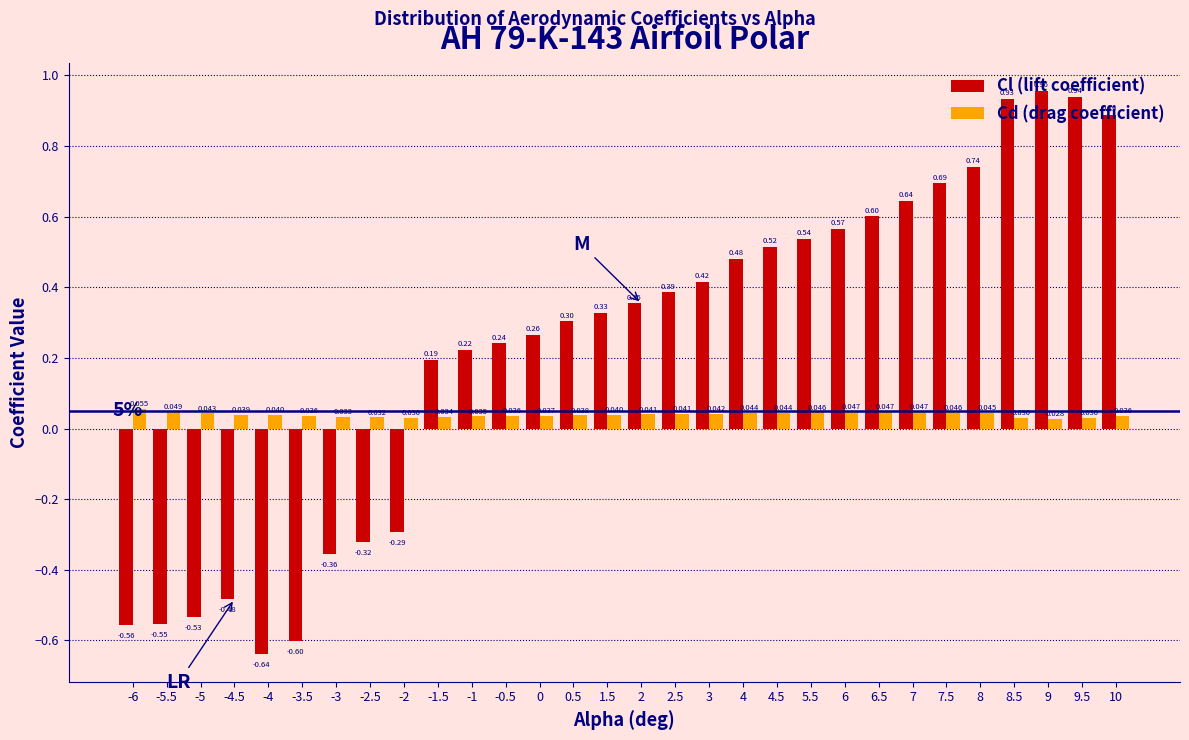

Which series has the largest total across all categories?

Cl (lift coefficient)